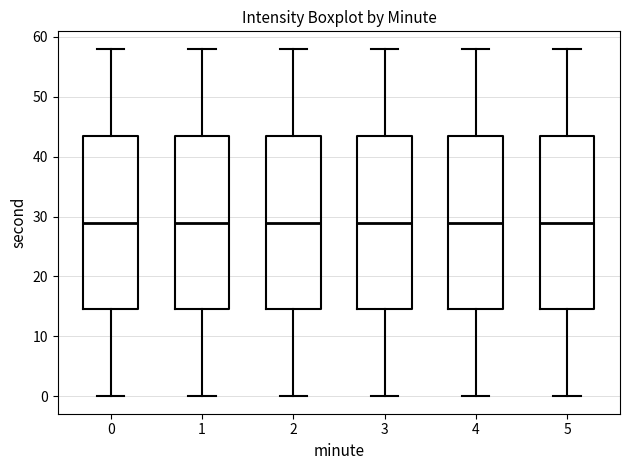

Where does the median line of the box at x = 4 sit on the y-axis? The values are not printed on the chart, so give them approximately, as read against the axis.

29